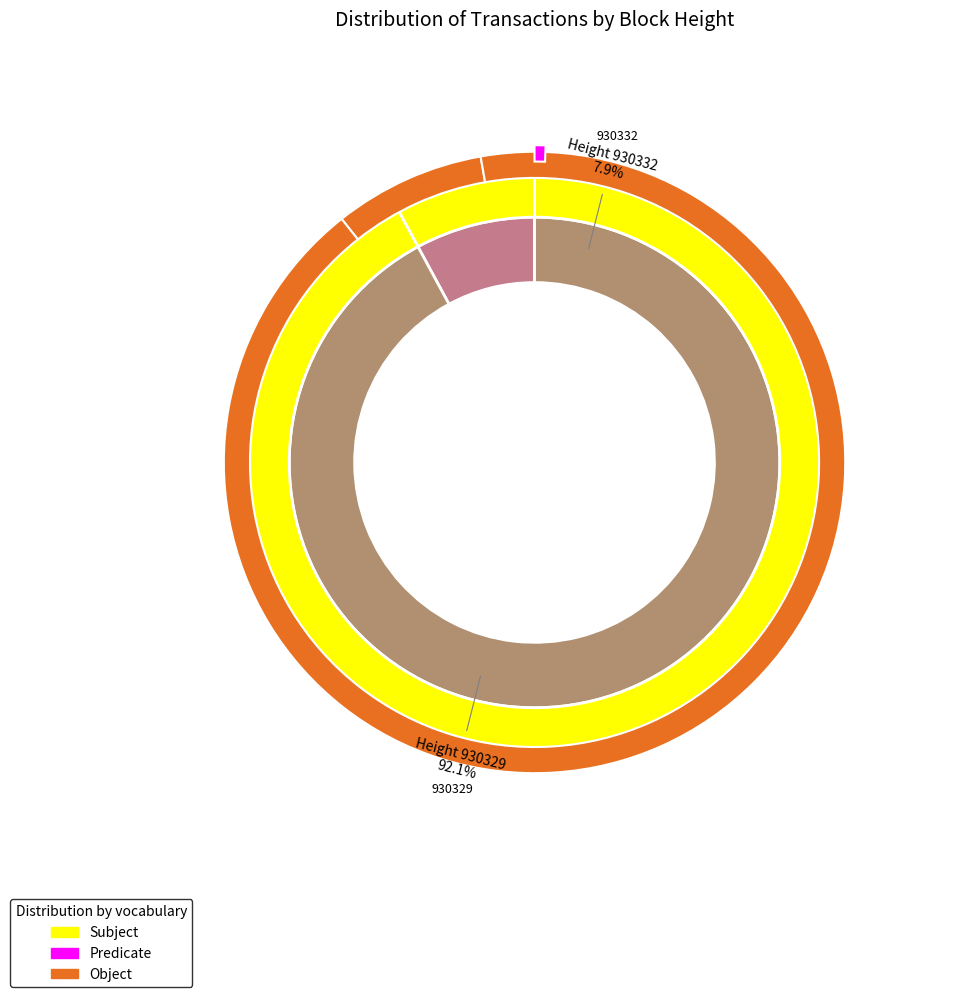

Which slice is the largest?

930329